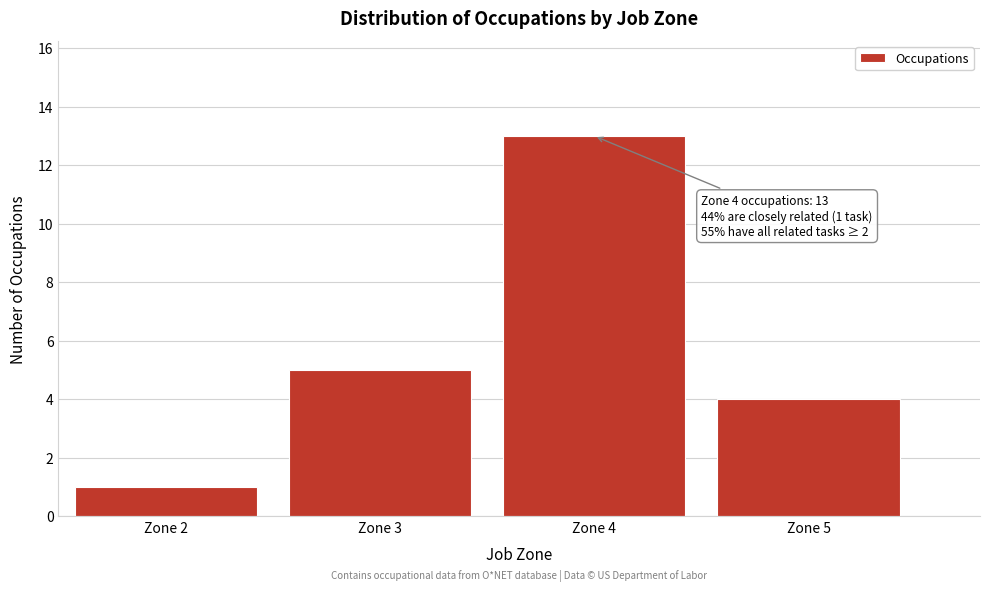

Reading left to right, transcribe all the data shown in this chart.

Zone 2=1	Zone 3=5	Zone 4=13	Zone 5=4